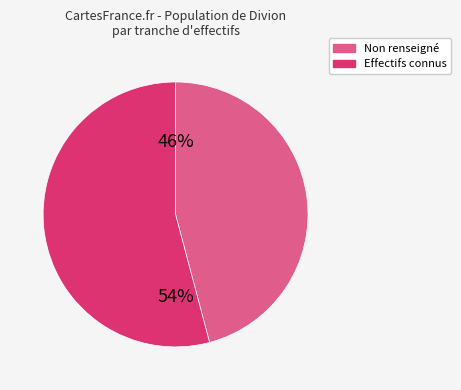

Does any single category account for the majority?

Yes